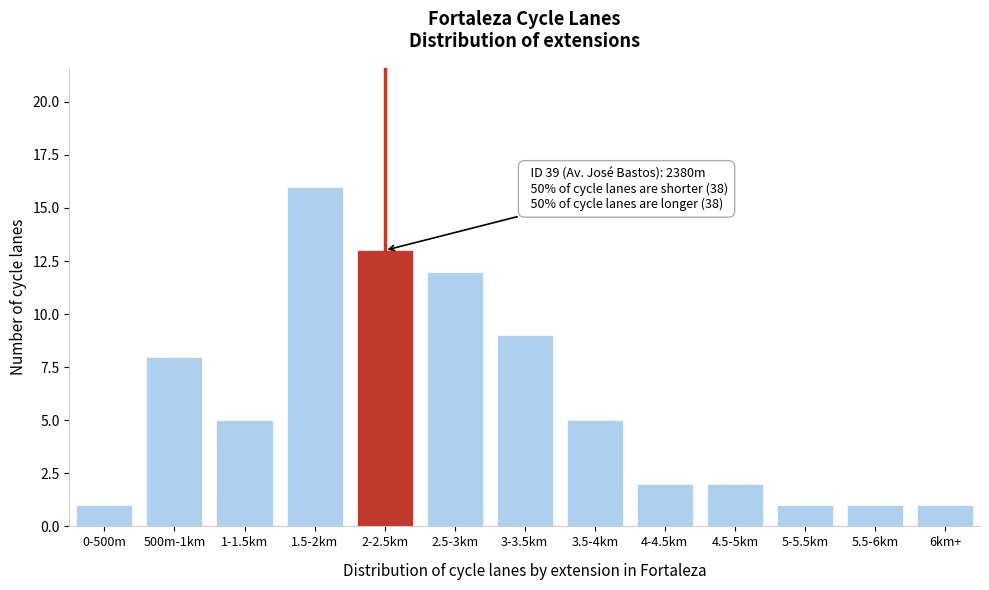

Reading left to right, extract all data points from this chart.

0-500m=1	500m-1km=8	1-1.5km=5	1.5-2km=16	2-2.5km=13	2.5-3km=12	3-3.5km=9	3.5-4km=5	4-4.5km=2	4.5-5km=2	5-5.5km=1	5.5-6km=1	6km+=1